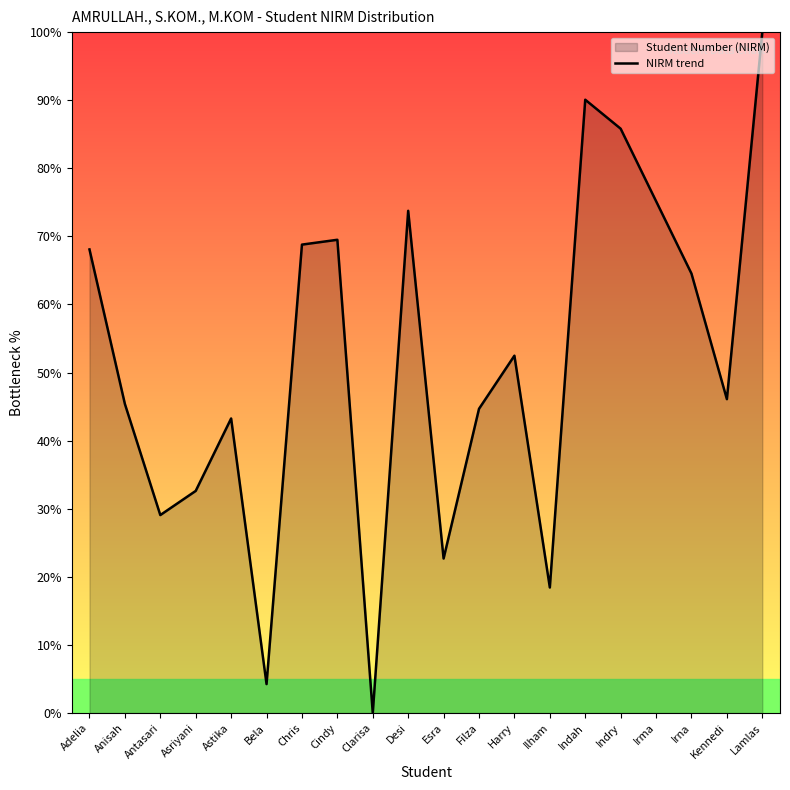

At which category does the data reach its first local peak?

Astika